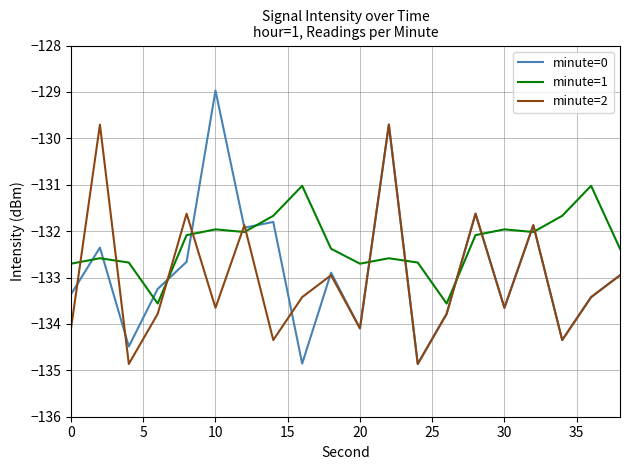

Which series has the largest range (max minus min)?

minute=0